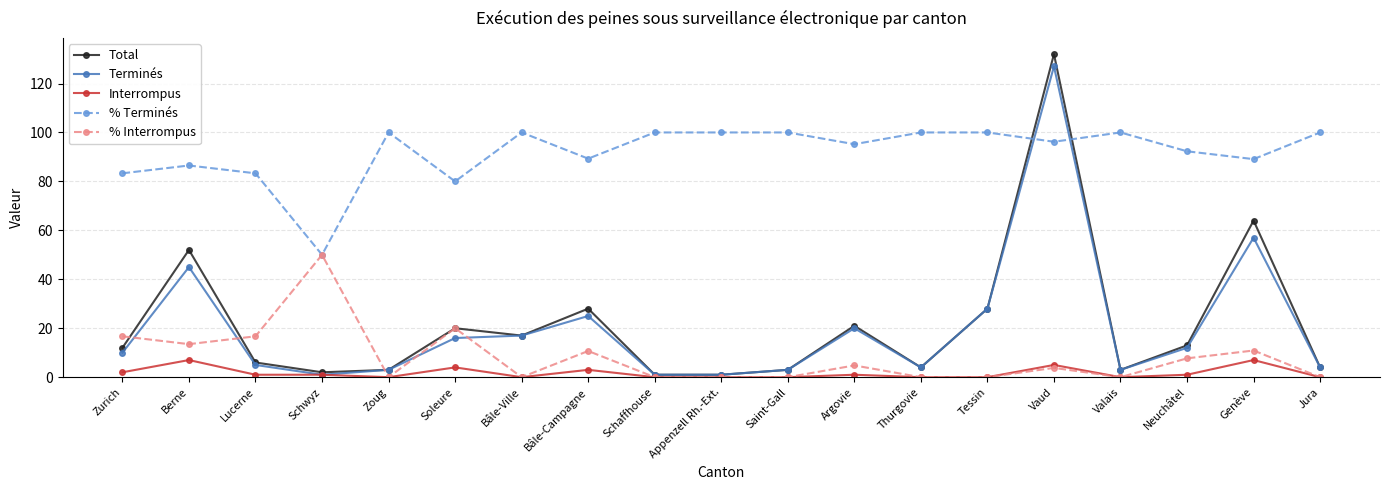

Which series has the widest spread of values?

Total